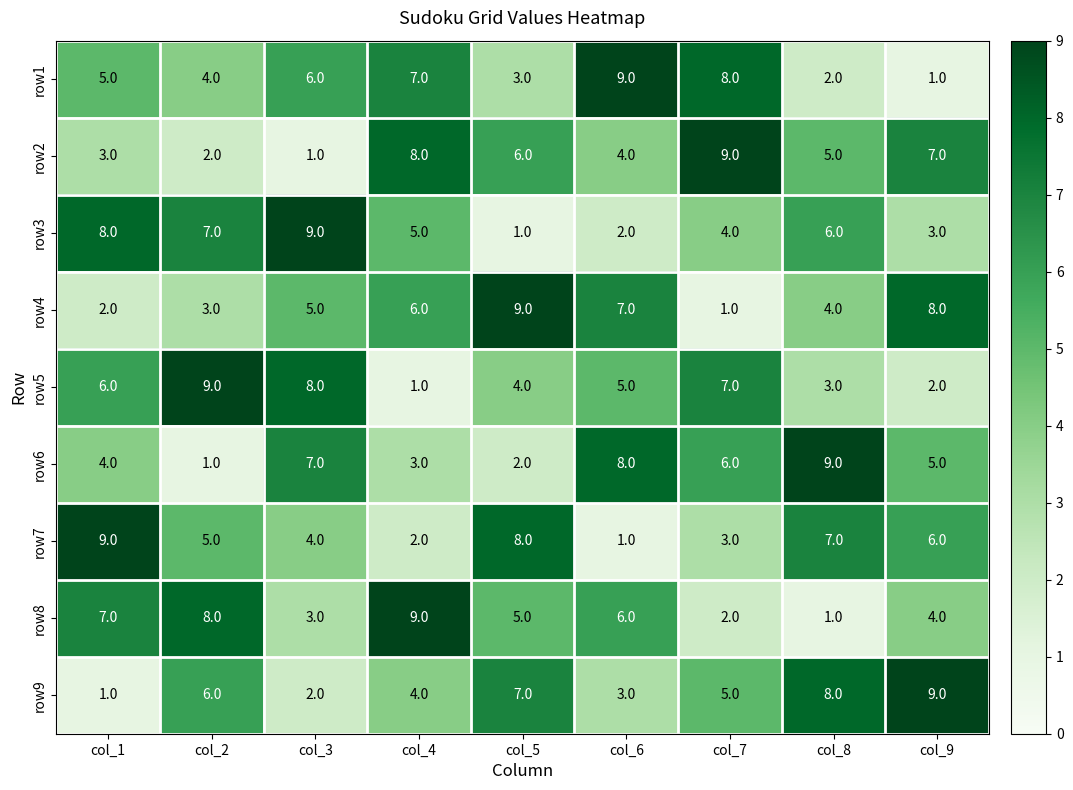

The value of row4 at col_9 is 8. True or false?

True